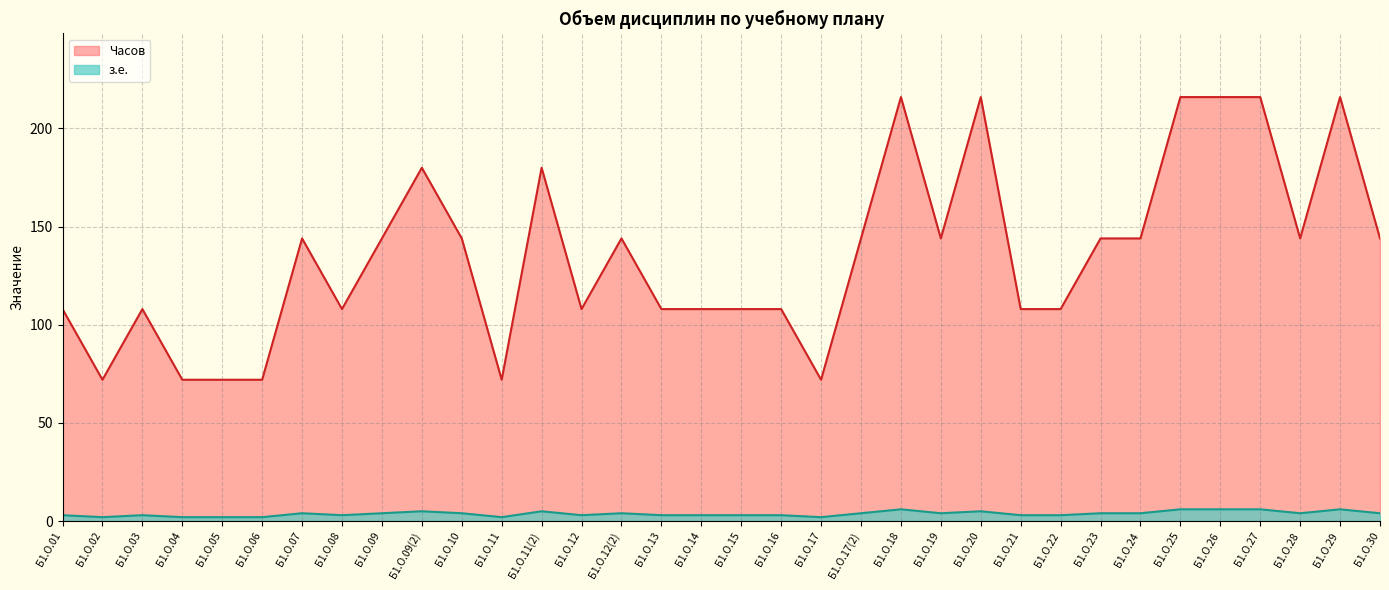

List the series in order of their overall mean, lowest first.

з.е., Часов